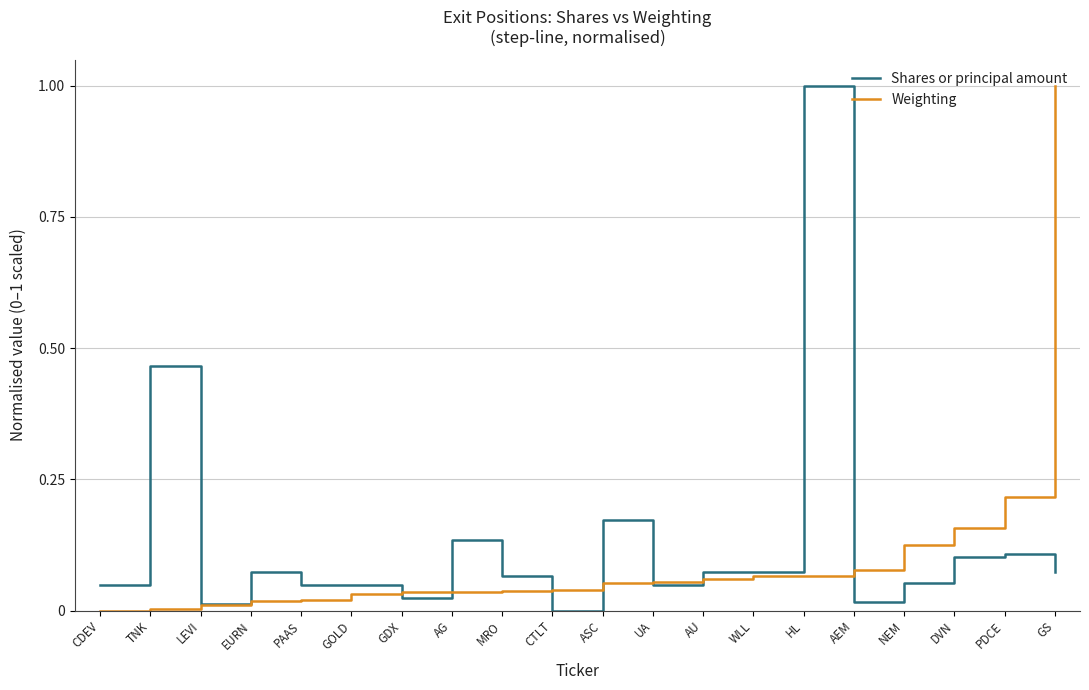

What position from the left is PDCE?

19